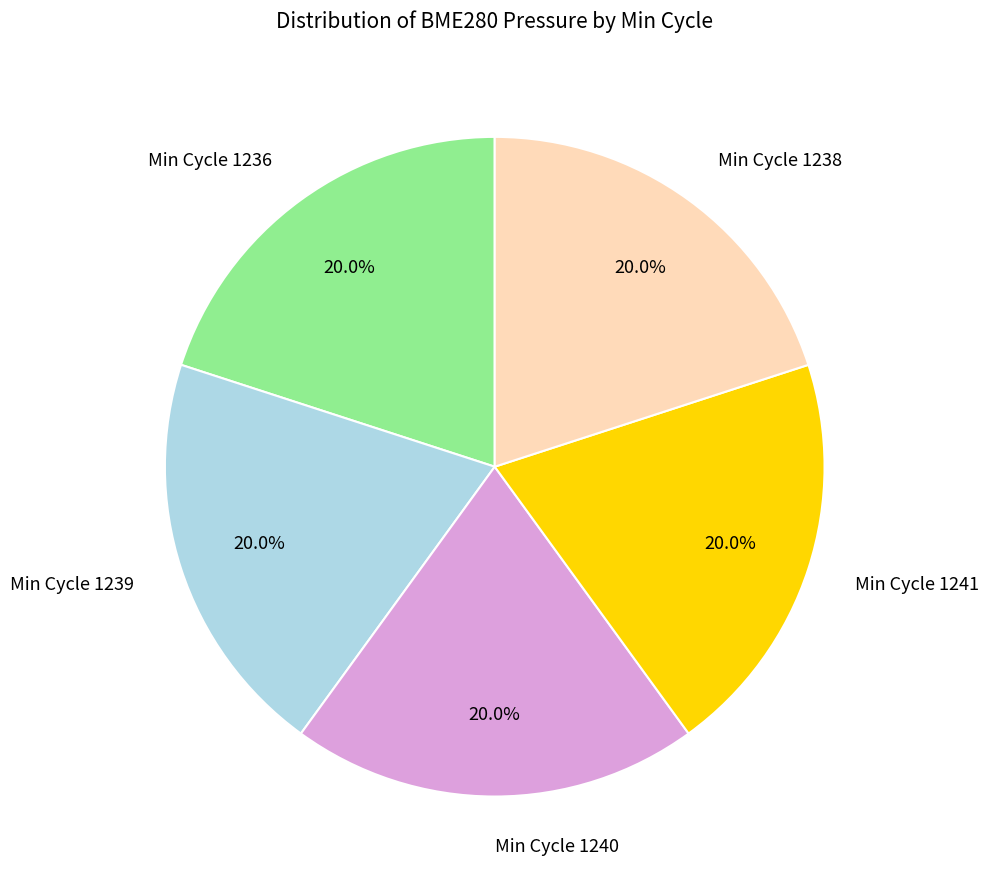

Is there a majority slice in this chart?

No